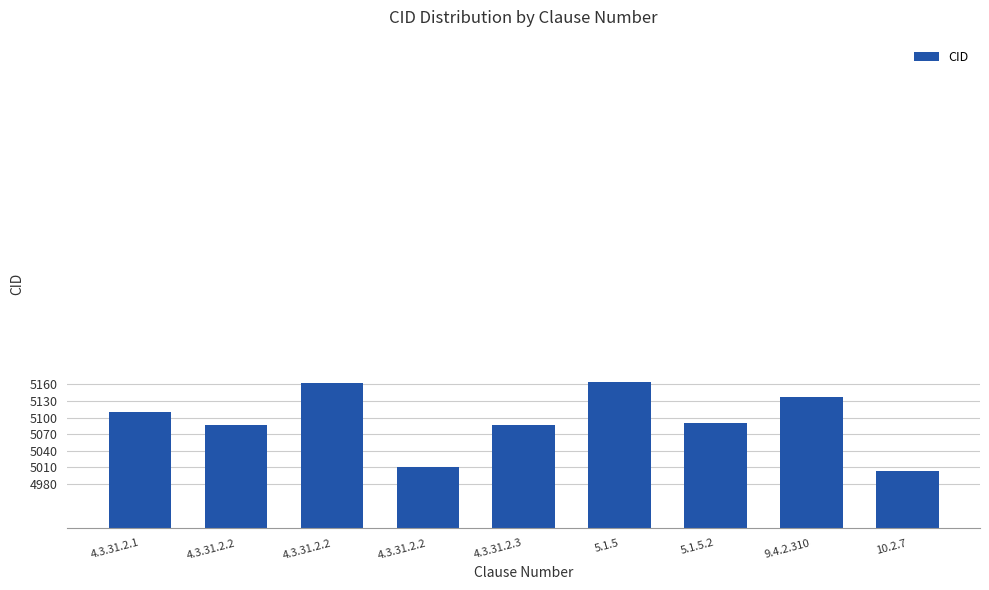

What is the change in value from 9.4.2.310 to 10.2.7?

-135